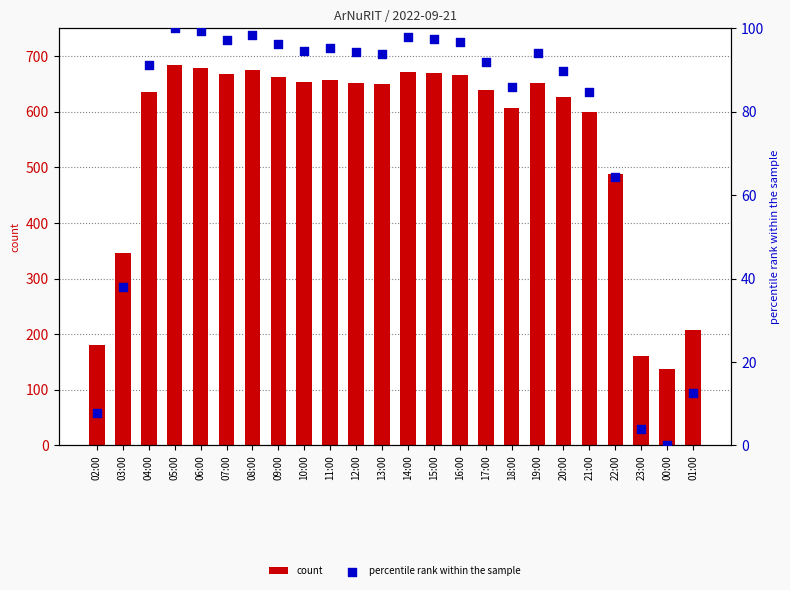

Which series has the largest total across all categories?

count